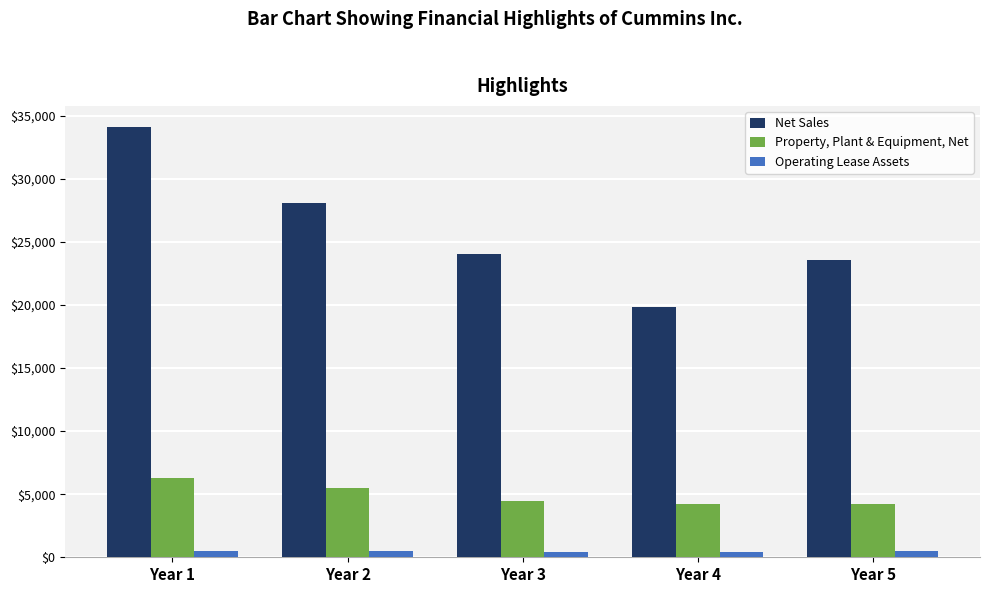

Which series has the widest spread of values?

Net Sales